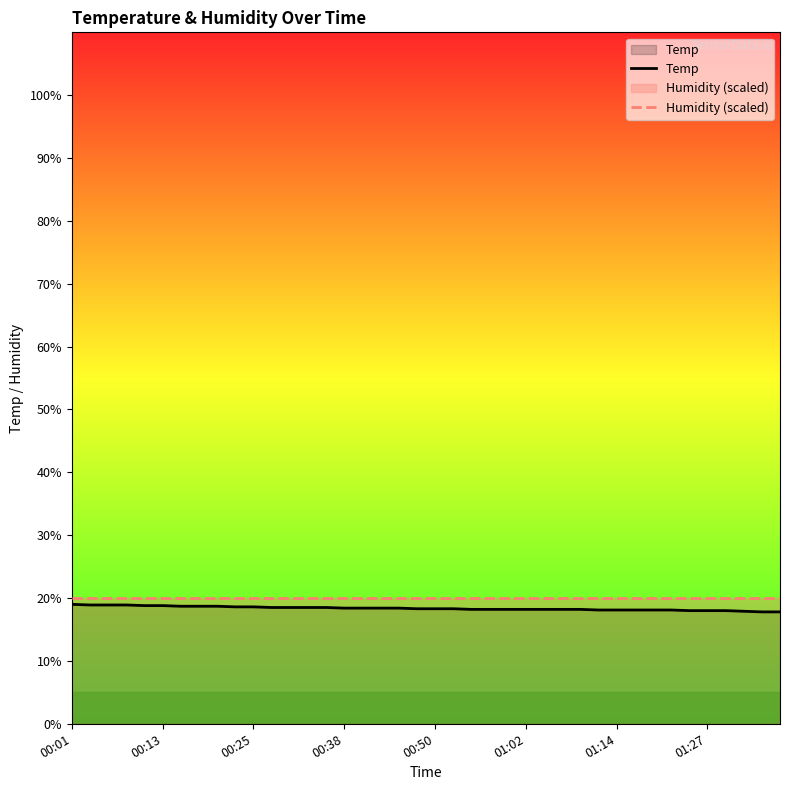

What is the value of the Humidity (scaled) point at the 9th from the left?

20.0